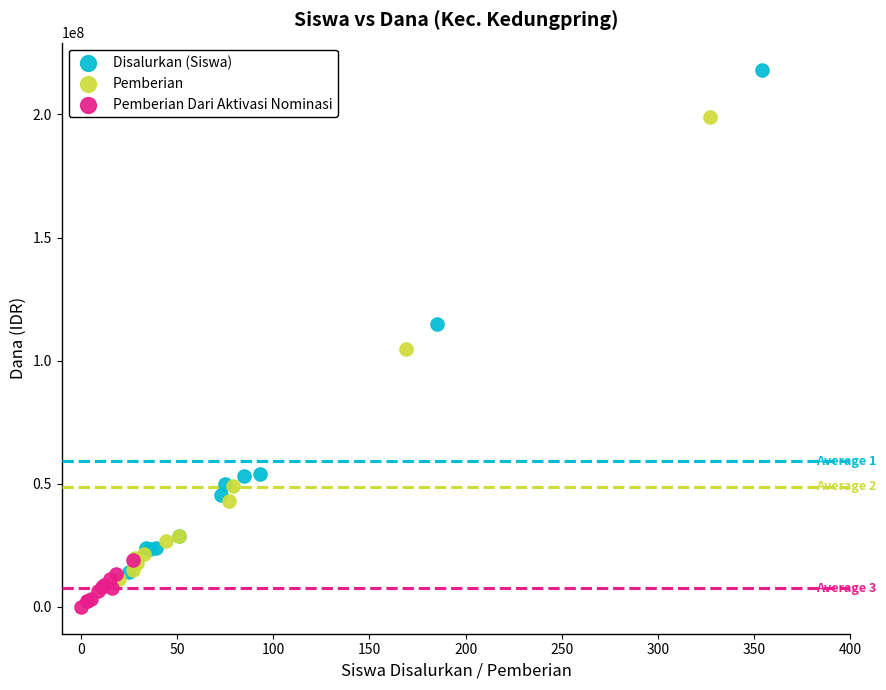

Which series contains the lowest Y value?

Pemberian Dari Aktivasi Nominasi